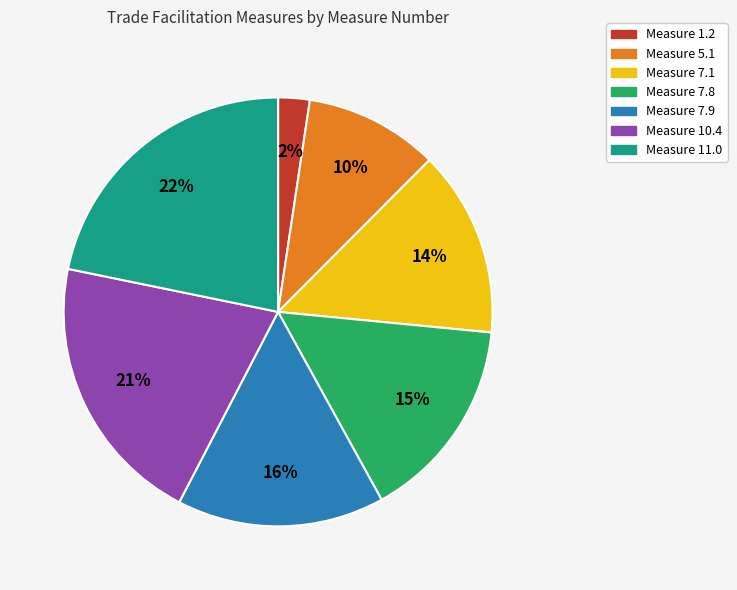

Is there a majority slice in this chart?

No